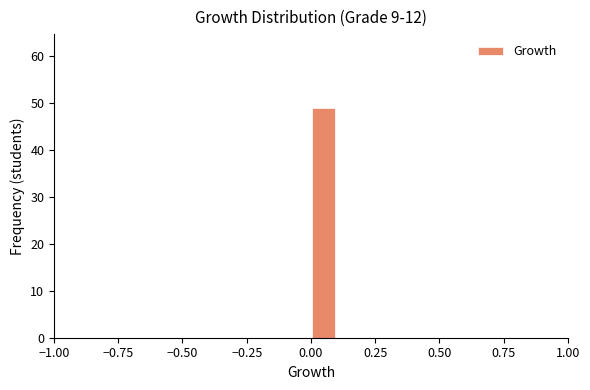

Around what value on the x-axis is the tallest bar? Give the approximate position of its centre, as read against the axis.

0.05